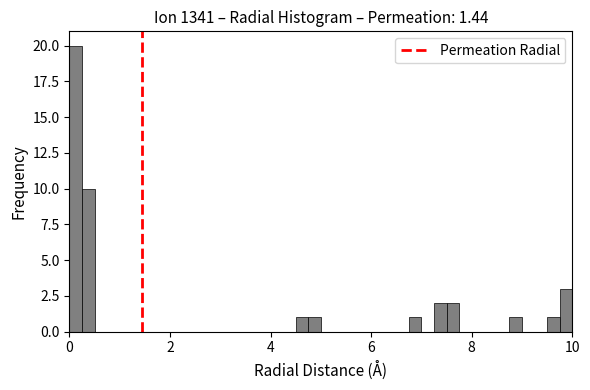

Around what value on the x-axis is the tallest bar? Give the approximate position of its centre, as read against the axis.

0.2